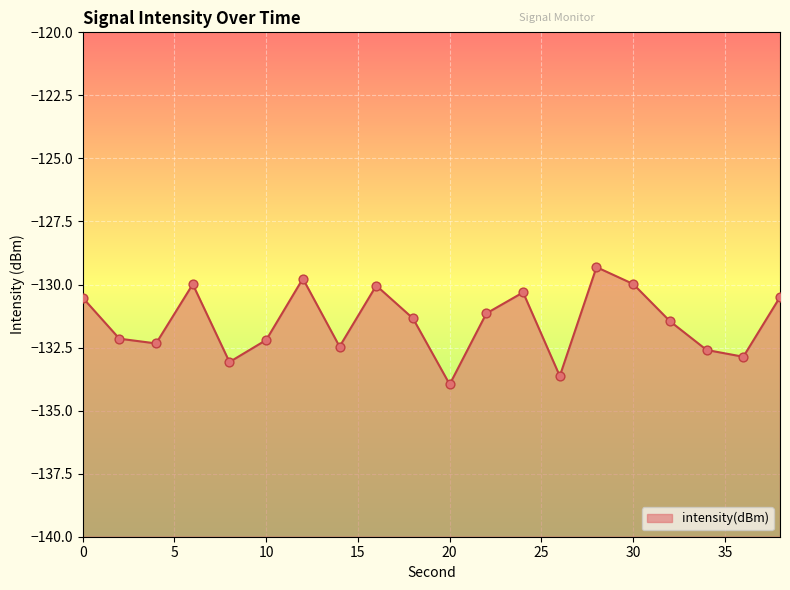

What is the change in value from 8 to 38?

+2.6